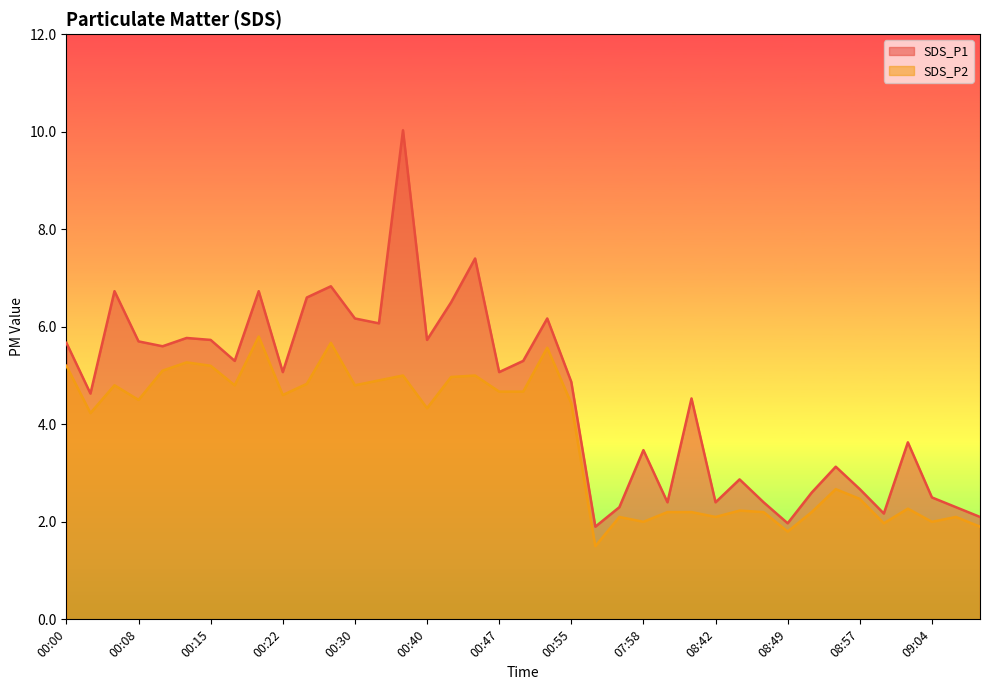

Which has a higher value, 08:49 or 09:09?

09:09